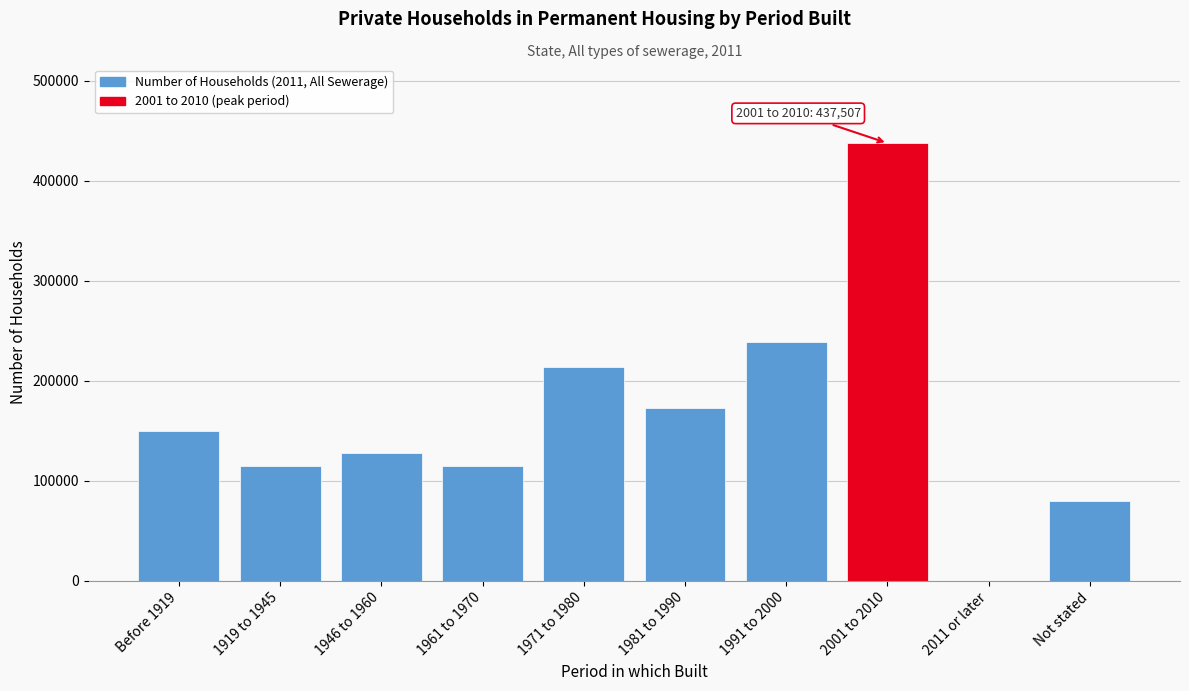

Which label corresponds to the largest value in the chart?

2001 to 2010